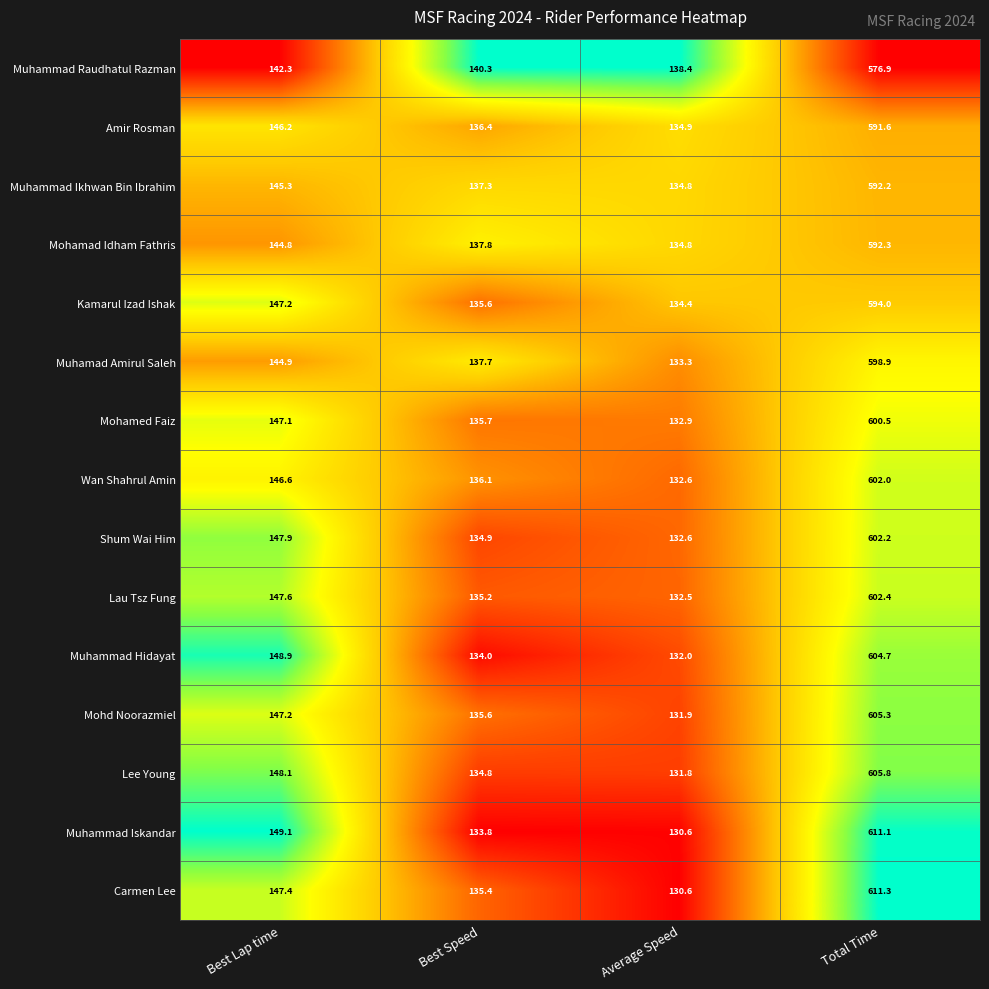

Which series has the largest range (max minus min)?

Carmen Lee